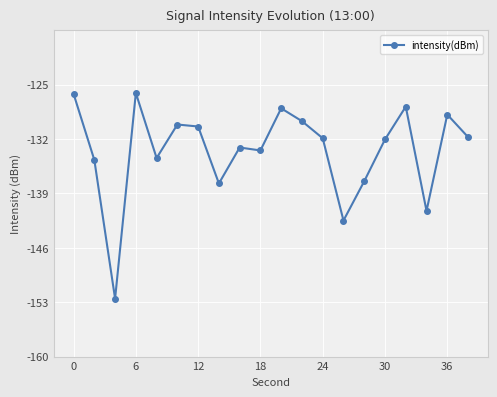

What is the value of the 18th point from the left?

-141.2